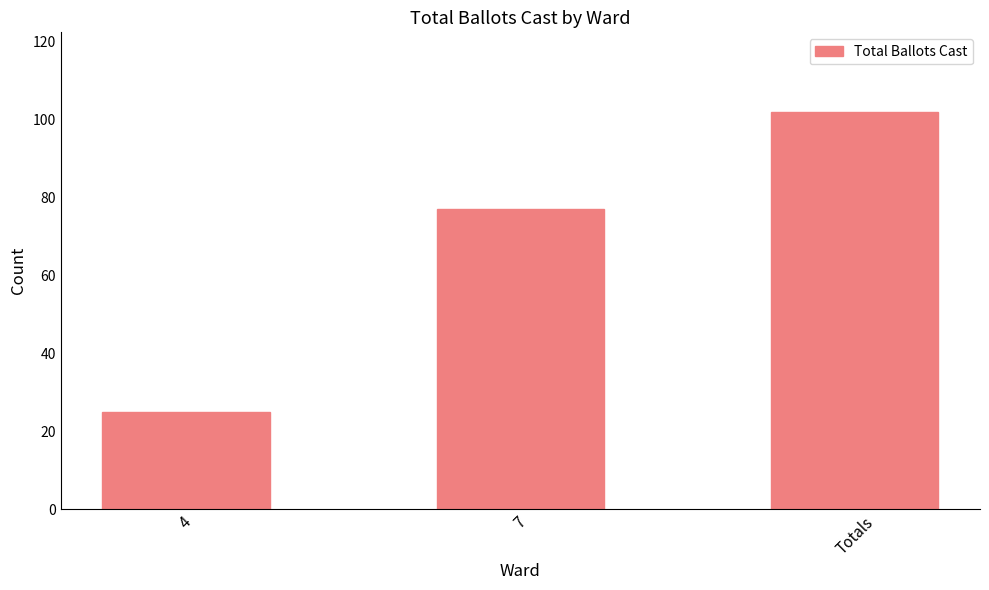

Rank the categories by value from highest to lowest.

Totals, 7, 4